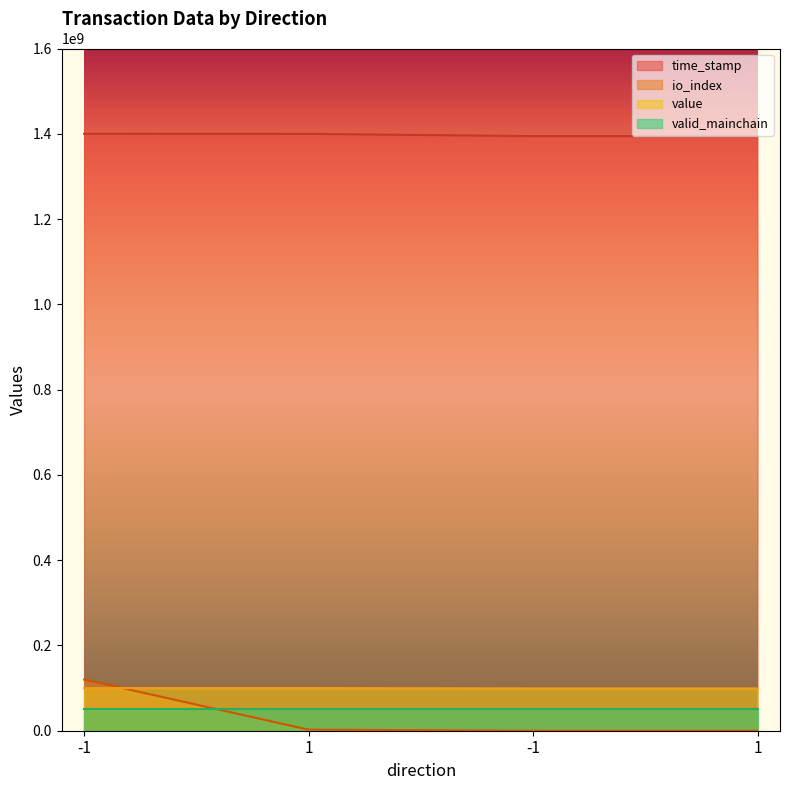

What is the value of the time_stamp point at the 3rd from the left?

1400000000.0